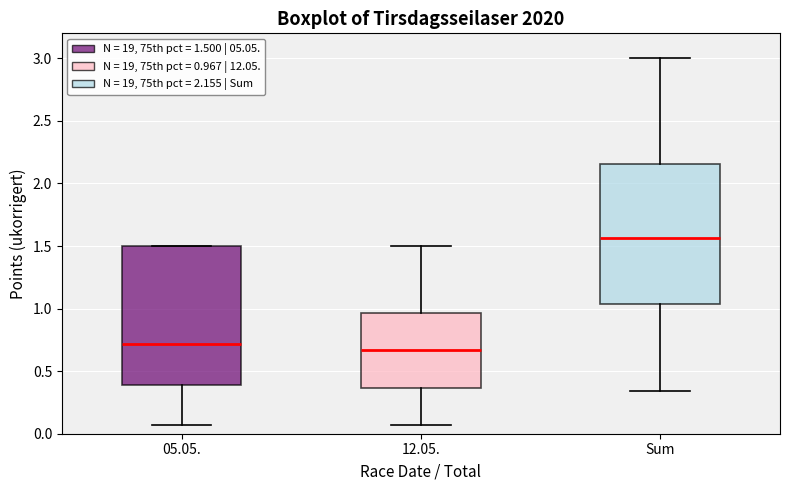

Where is the lower edge of the box for 05.05. on the y-axis? The values are not printed on the chart, so give them approximately, as read against the axis.

0.40